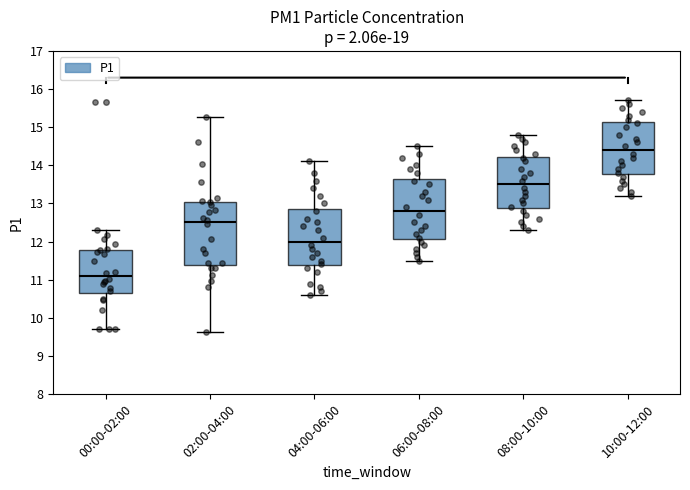

Reading left to right, read every box against the y-axis: the position of its median line, the range the box covers, and the ends of its whiskers. The values are not printed on the chart, so give them approximately, as read against the axis.

00:00-02:00: median 11.1, box 10.7 to 11.8, whiskers 9.7 to 12.3
02:00-04:00: median 12.5, box 11.4 to 13.0, whiskers 9.6 to 15.3
04:00-06:00: median 12.0, box 11.4 to 12.9, whiskers 10.6 to 14.1
06:00-08:00: median 12.8, box 12.1 to 13.7, whiskers 11.5 to 14.5
08:00-10:00: median 13.5, box 12.9 to 14.2, whiskers 12.3 to 14.8
10:00-12:00: median 14.4, box 13.8 to 15.1, whiskers 13.2 to 15.7